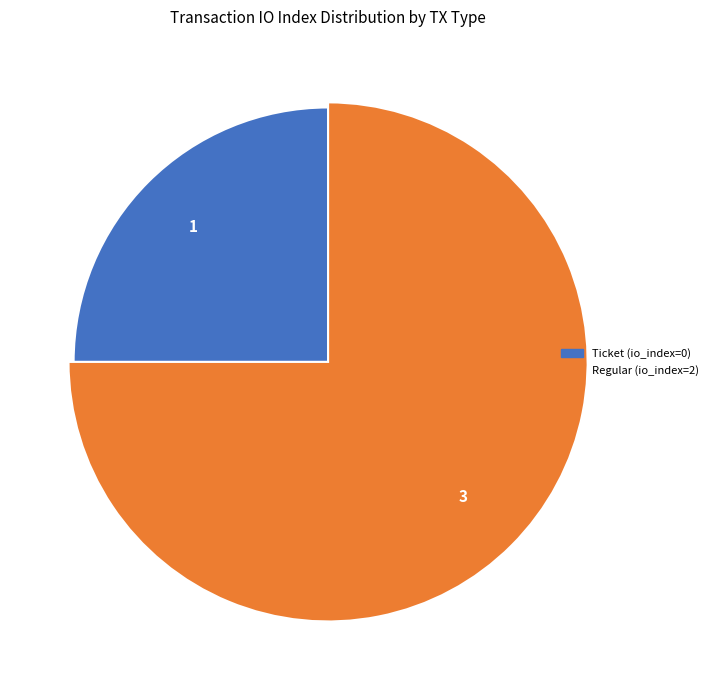

What percentage do Regular (2) and Ticket (0) together represent?

100.0%